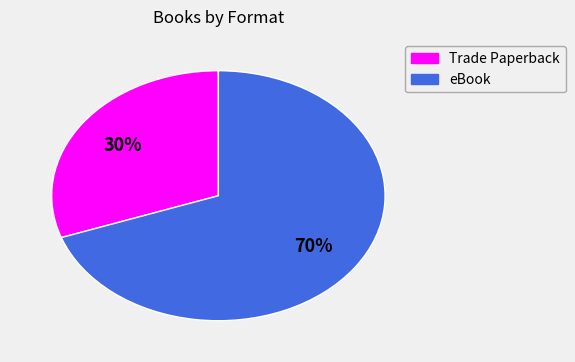

To the nearest percent, what percentage of the pie is eBook?

70%